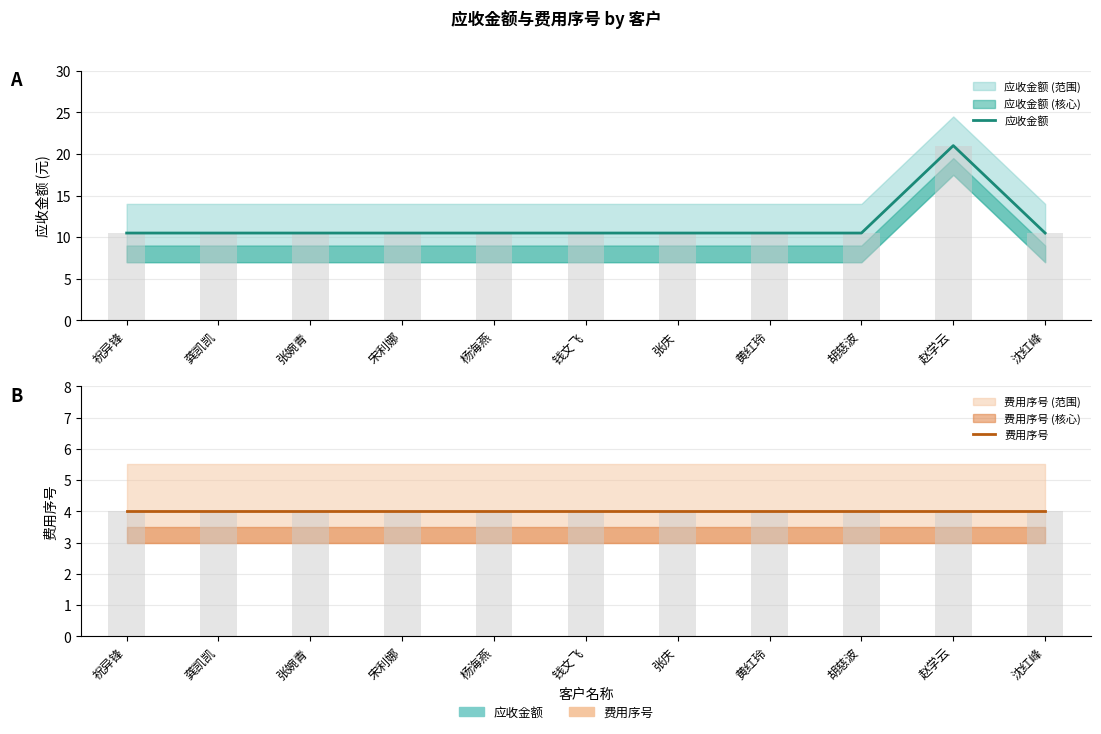

True or false: 应收金额 has a value of 14.8 at 沈红峰.

False